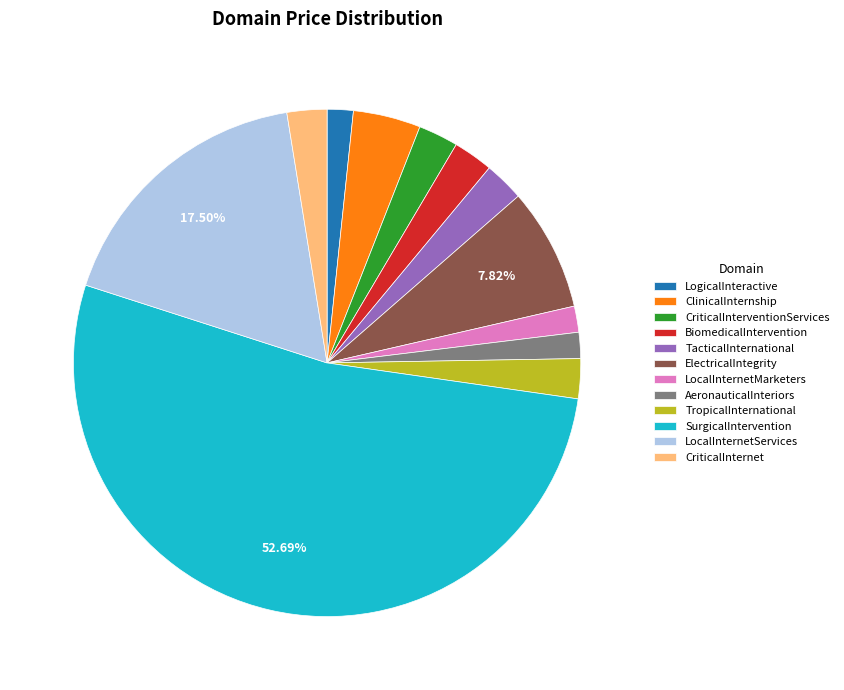

What is the ratio of the value at CriticalInternet to the value at TropicalInternational?

1.0